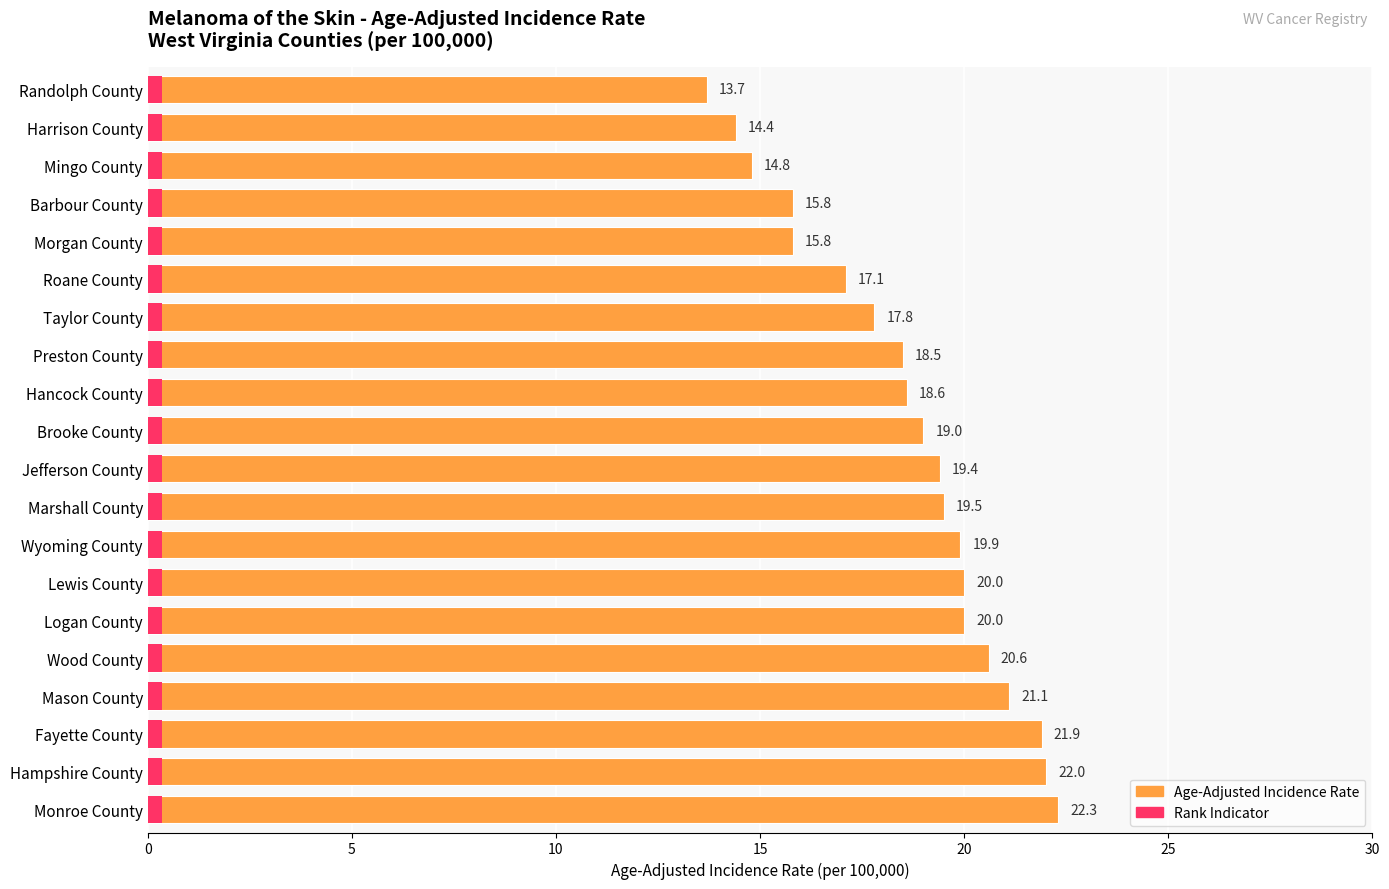

What is the change in value from Preston County to Wyoming County?

+1.4